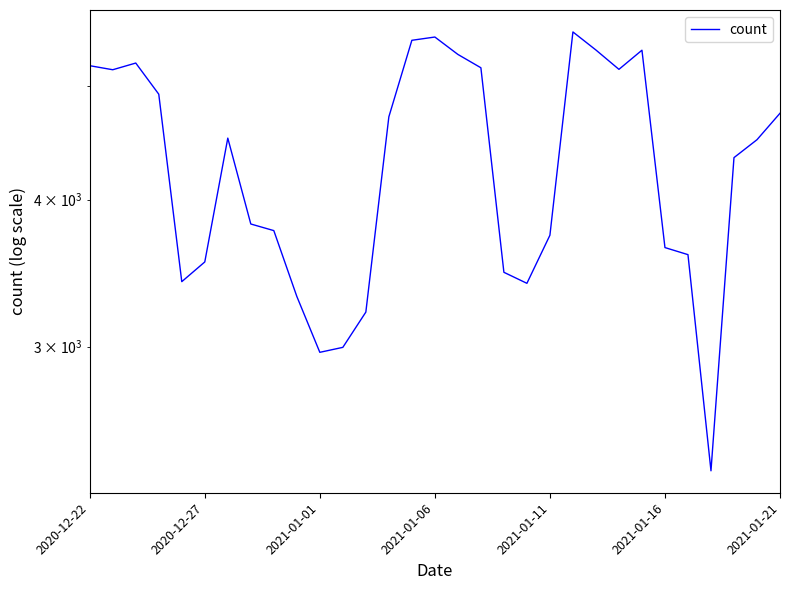

List the labels in order of value, smallest first.

27, 10, 11, 12, 9, 19, 2021-01-11, 18, 2021-01-16, 26, 25, 20, 8, 7, 28, 29, 2021-01-21, 13, 30, 2021-01-06, 2020-12-27, 23, 17, 2020-12-22, 2021-01-01, 16, 24, 22, 14, 15, 21